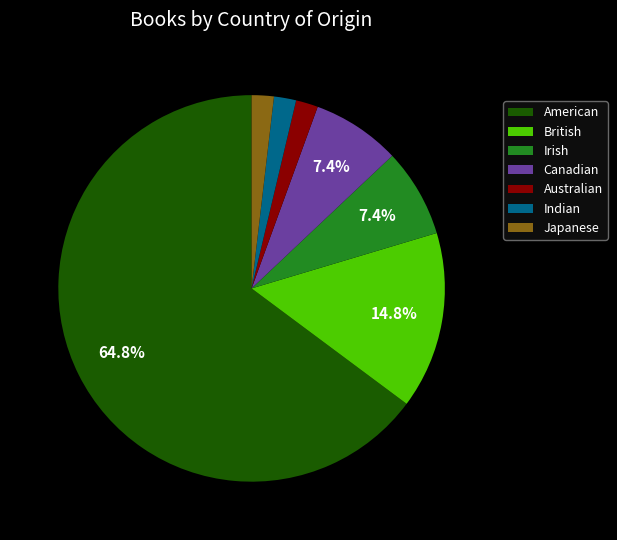

To the nearest percent, what is the difference between the largest and smallest slice percentages?

63%